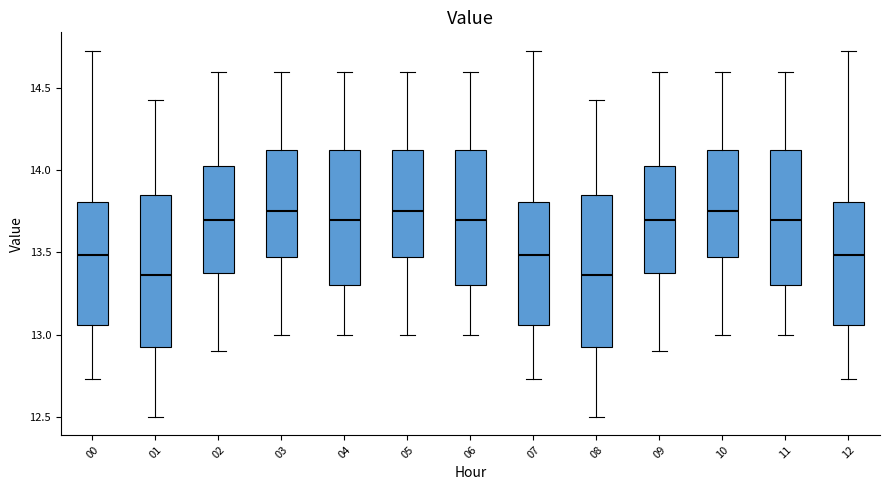

Reading left to right, read every box against the y-axis: the position of its median line, the range the box covers, and the ends of its whiskers. The values are not printed on the chart, so give them approximately, as read against the axis.

00: median 13.50, box 13.05 to 13.80, whiskers 12.75 to 14.75
01: median 13.35, box 12.90 to 13.85, whiskers 12.50 to 14.45
02: median 13.70, box 13.40 to 14.05, whiskers 12.90 to 14.60
03: median 13.75, box 13.50 to 14.15, whiskers 13.00 to 14.60
04: median 13.70, box 13.30 to 14.15, whiskers 13.00 to 14.60
05: median 13.75, box 13.50 to 14.15, whiskers 13.00 to 14.60
06: median 13.70, box 13.30 to 14.15, whiskers 13.00 to 14.60
07: median 13.50, box 13.05 to 13.80, whiskers 12.75 to 14.75
08: median 13.35, box 12.90 to 13.85, whiskers 12.50 to 14.45
09: median 13.70, box 13.40 to 14.05, whiskers 12.90 to 14.60
10: median 13.75, box 13.50 to 14.15, whiskers 13.00 to 14.60
11: median 13.70, box 13.30 to 14.15, whiskers 13.00 to 14.60
12: median 13.50, box 13.05 to 13.80, whiskers 12.75 to 14.75